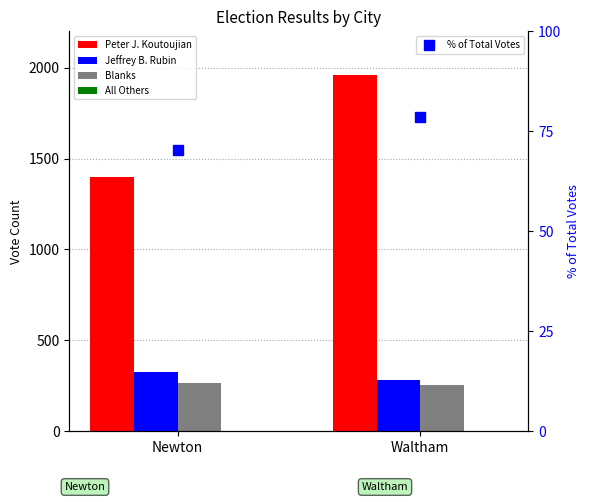

The Peter J. Koutoujian series shows 1397.0 at Newton. True or false?

True